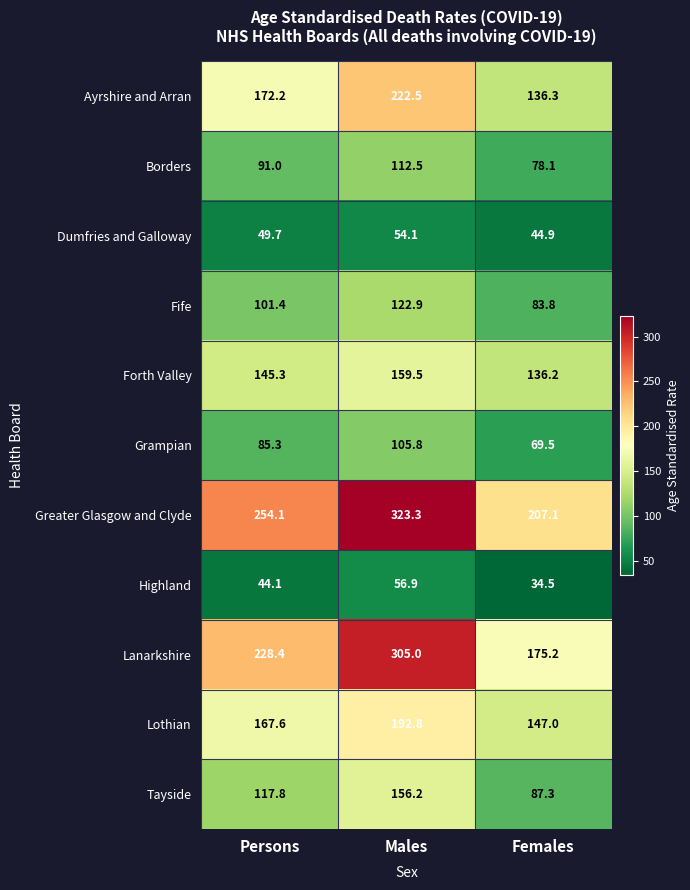

The Lothian series shows 167.6 at Persons. True or false?

True